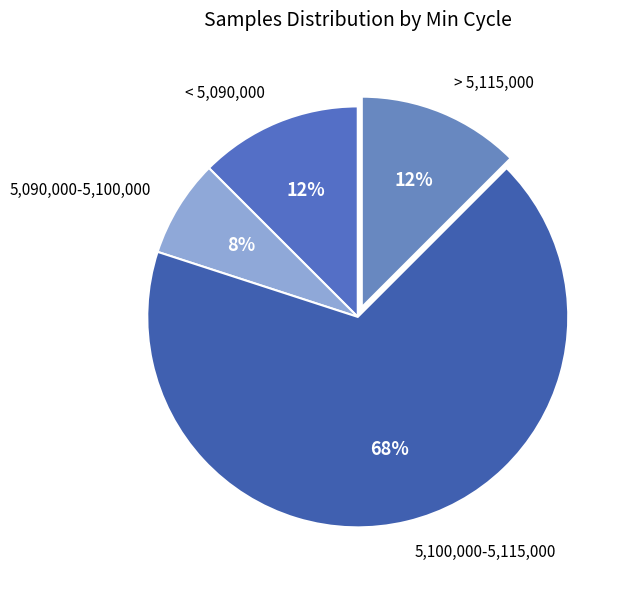

To the nearest percent, what portion does 5,090,000-5,100,000 represent?

8%